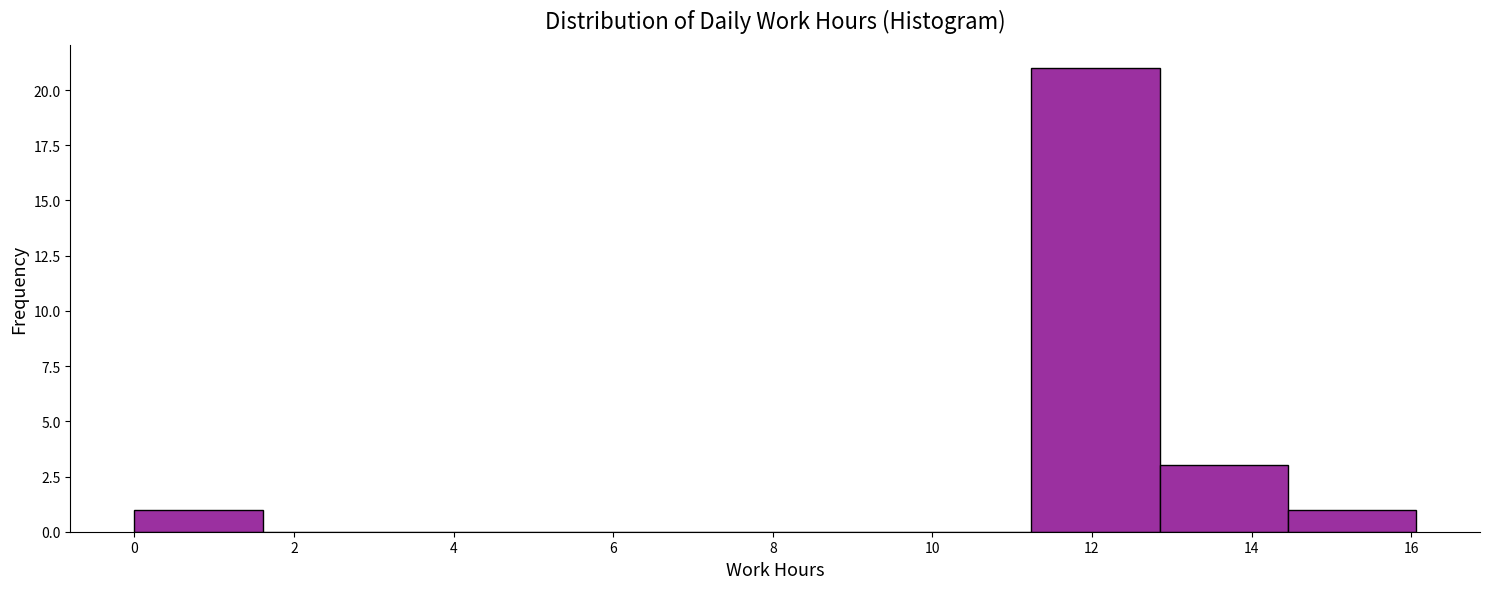

Reading left to right, list every bar in this chart as the range it spans on the x-axis followed by its height. Neither the bar edges nor the heights are printed on the chart, so give them approximately, as read against the axes.

0.0 to 1.6: 1
1.6 to 3.2: 0
3.2 to 4.8: 0
4.8 to 6.4: 0
6.4 to 8.0: 0
8.0 to 9.6: 0
9.6 to 11.2: 0
11.2 to 12.8: 21
12.8 to 14.4: 3
14.4 to 16.0: 1